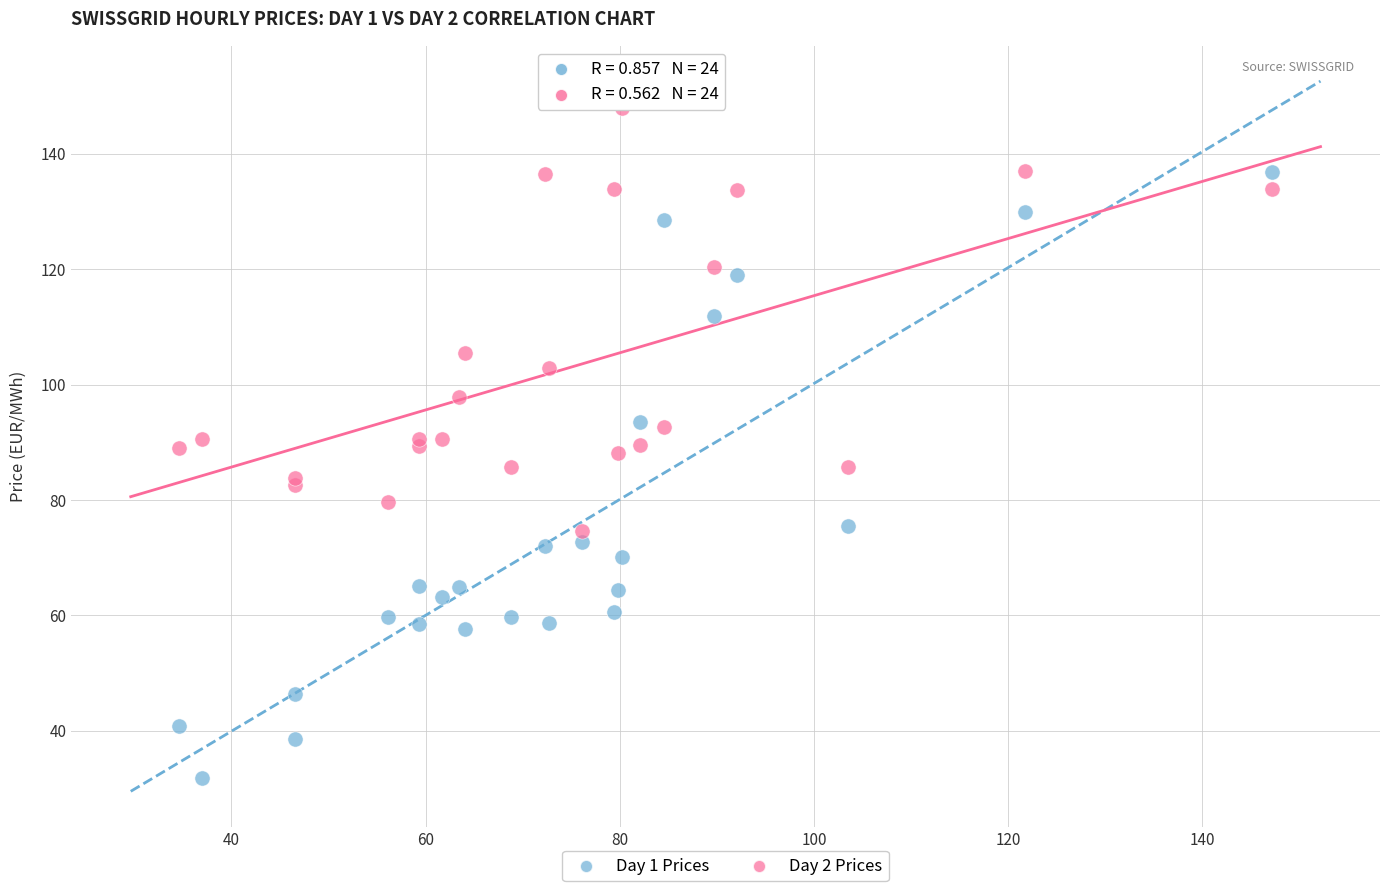

What is the X range (max minus min) for the scatter plot?

112.5